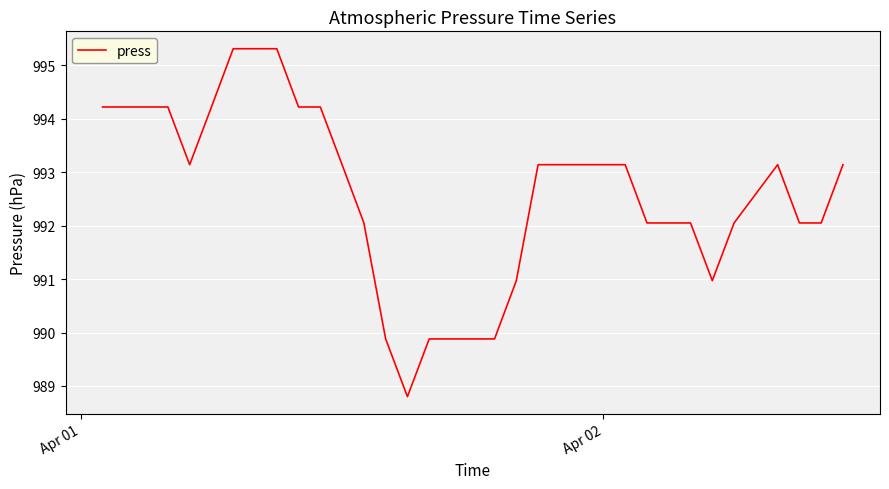

What is the minimum value shown in the chart?

988.8